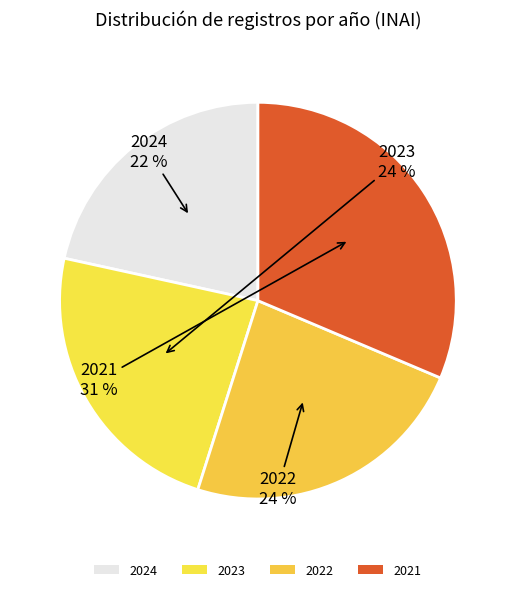

How many segments does this pie chart have?

4